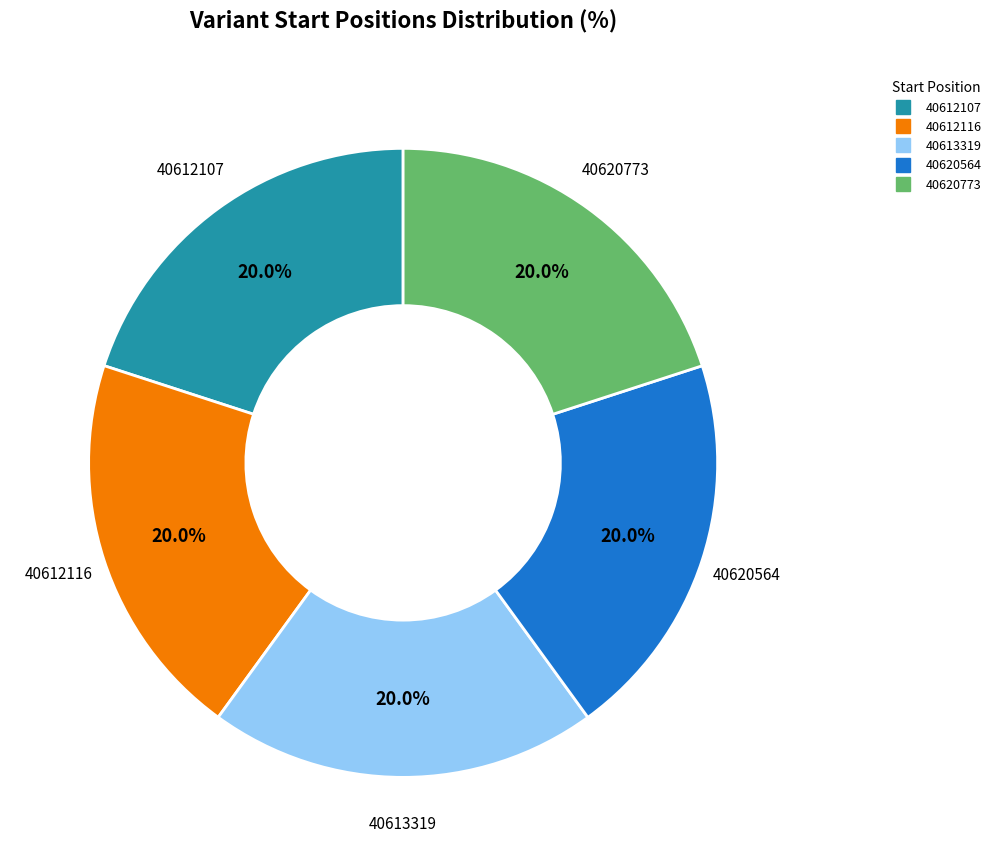

What percentage do 40620773 and 40620564 together represent?

40.0%